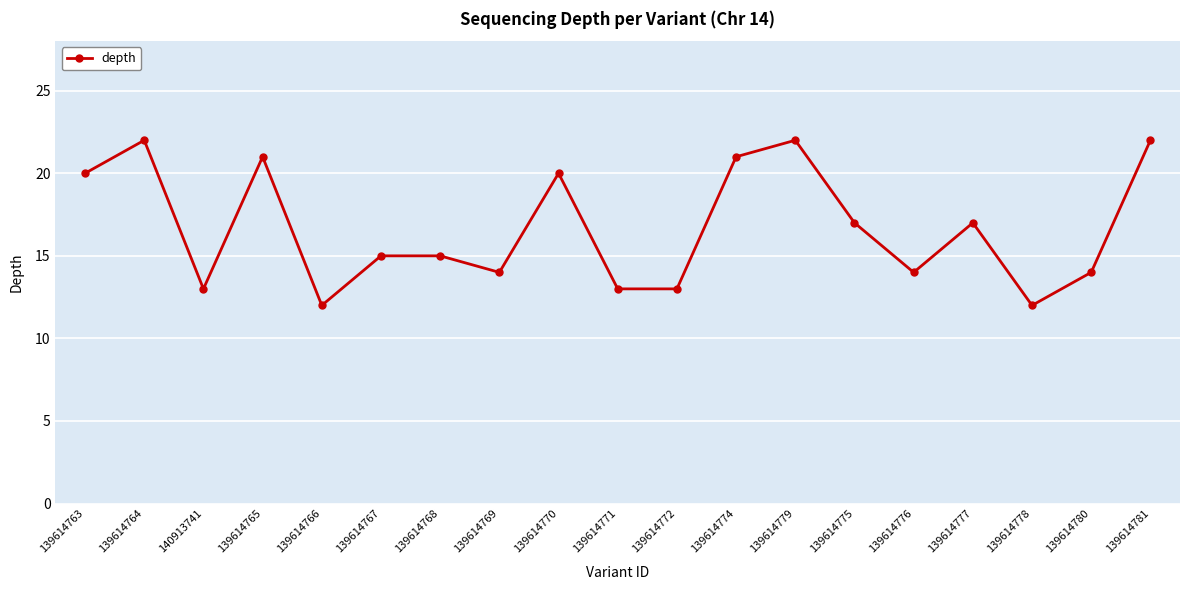

Reading left to right, extract all data points from this chart.

20	22	13	21	12	15	15	14	20	13	13	21	22	17	14	17	12	14	22